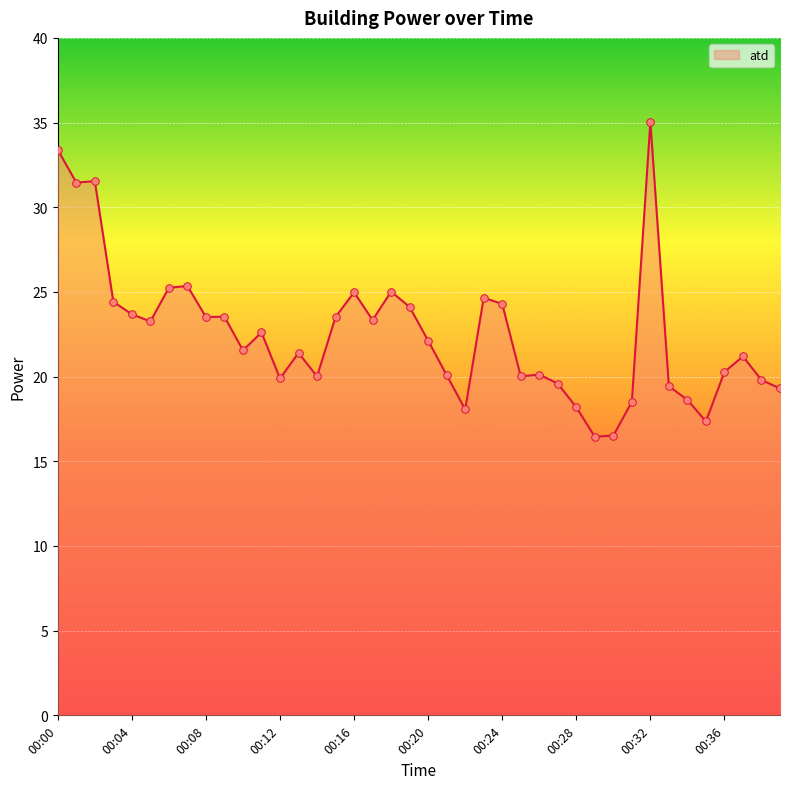

What is the difference between the maximum and minimum values?

18.6